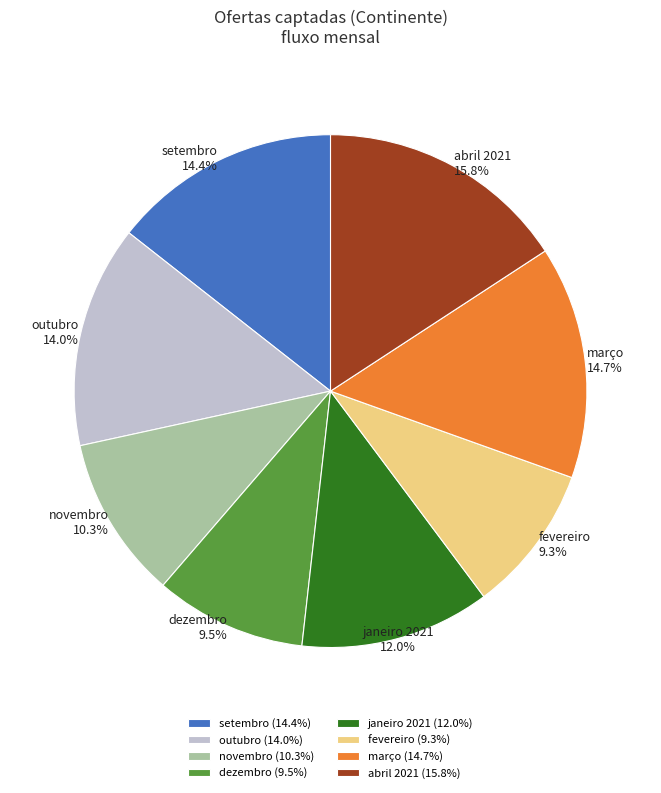

Approximately how many times larger is the value at setembro compared to outubro?

1.0